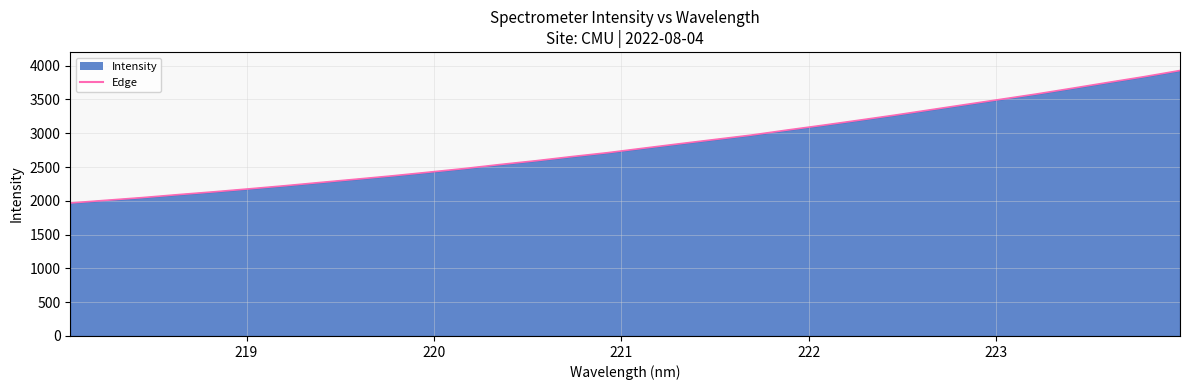

True or false: the data has more than 1 interior local peaks.

False